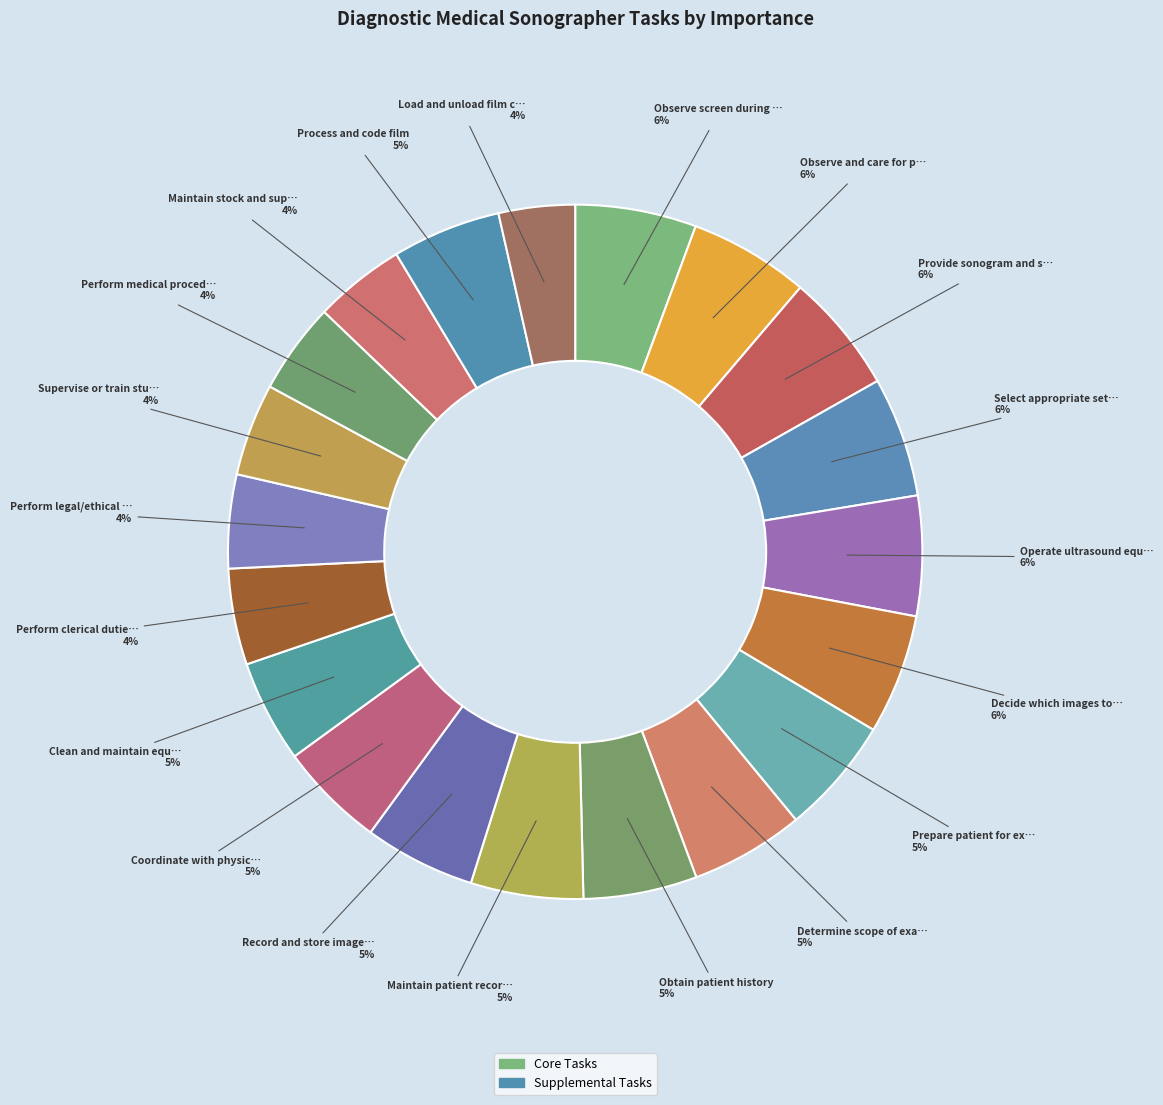

Count the number of slices in the pie.

20